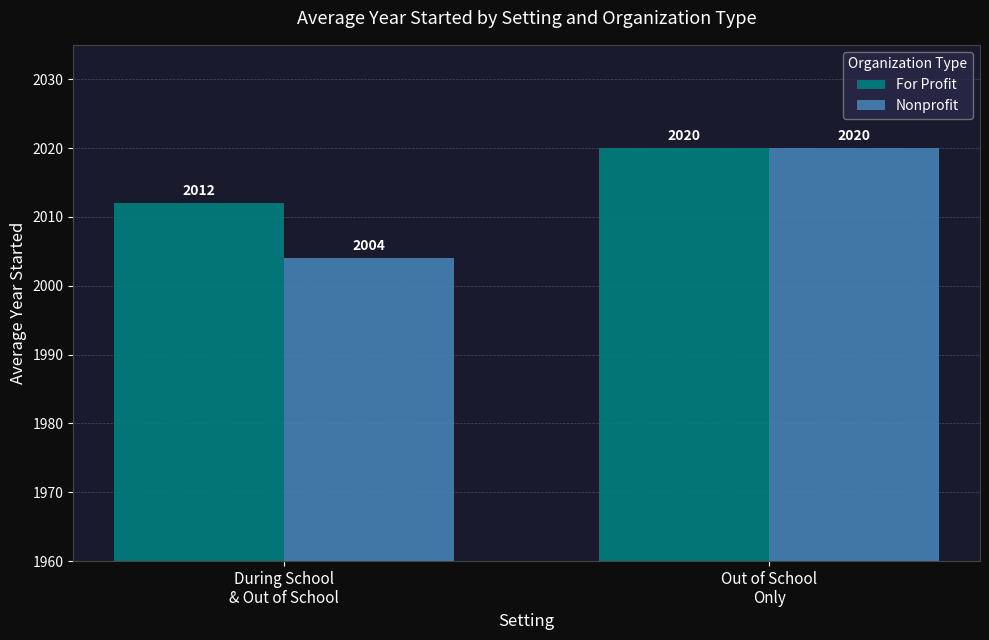

What is the average value of the Nonprofit series?

2012